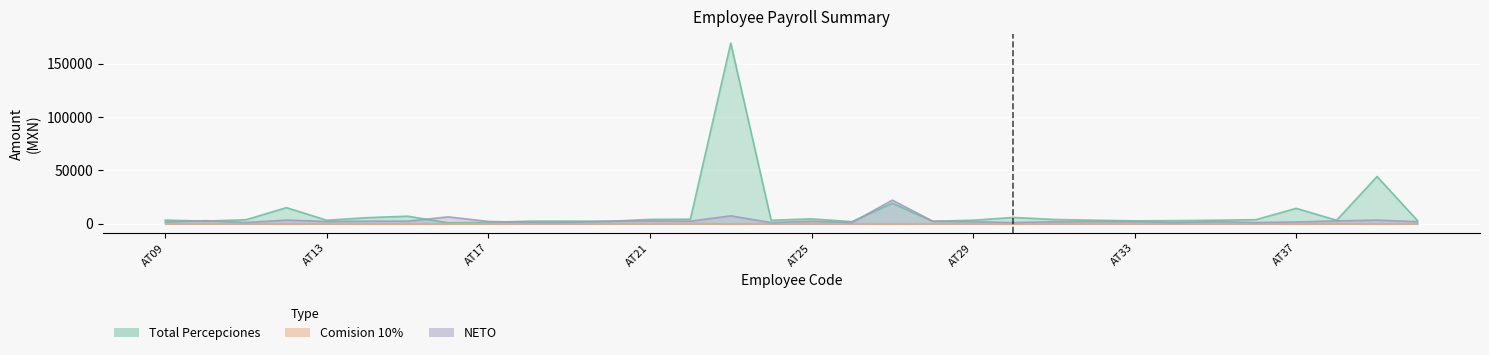

How many values in the Total Percepciones series exceed 3408?

16